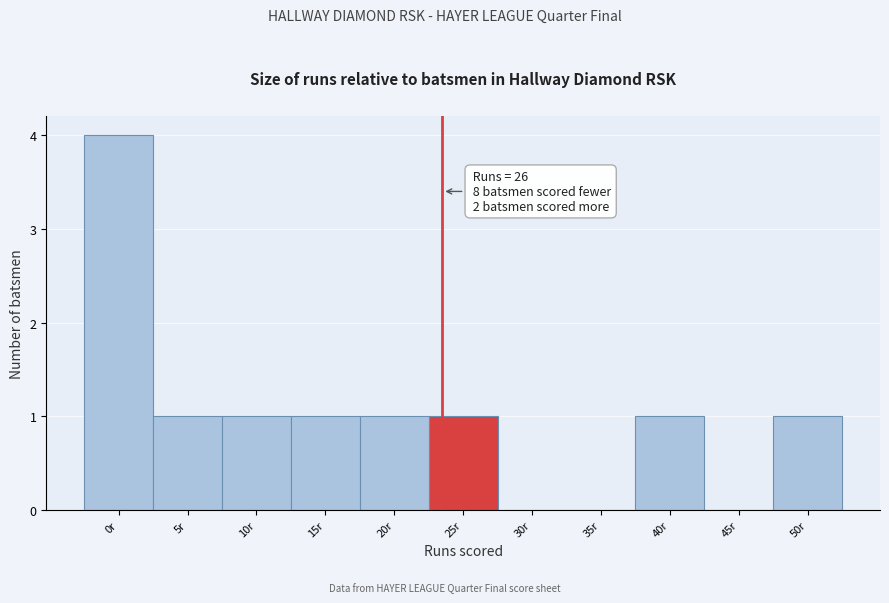

Reading left to right, extract all data points from this chart.

0r=4	5r=1	10r=1	15r=1	20r=1	25r=1	30r=0	35r=0	40r=1	45r=0	50r=1